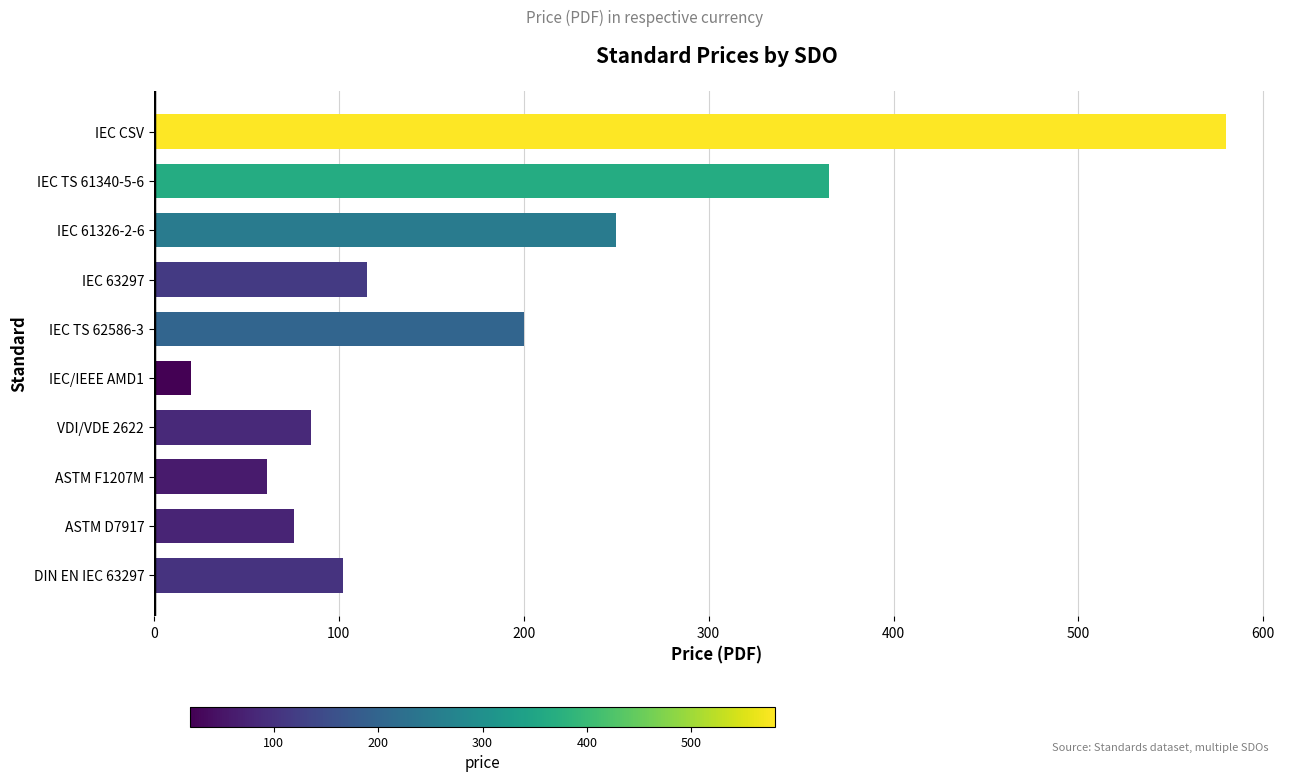

Reading bottom to top, transcribe all the data shown in this chart.

DIN EN IEC 63297=102.3	ASTM D7917=76.0	ASTM F1207M=61.0	VDI/VDE 2622=85.0	IEC/IEEE AMD1=20.0	IEC TS 62586-3=200.0	IEC 63297=115.0	IEC 61326-2-6=250.0	IEC TS 61340-5-6=365.0	IEC CSV=580.0